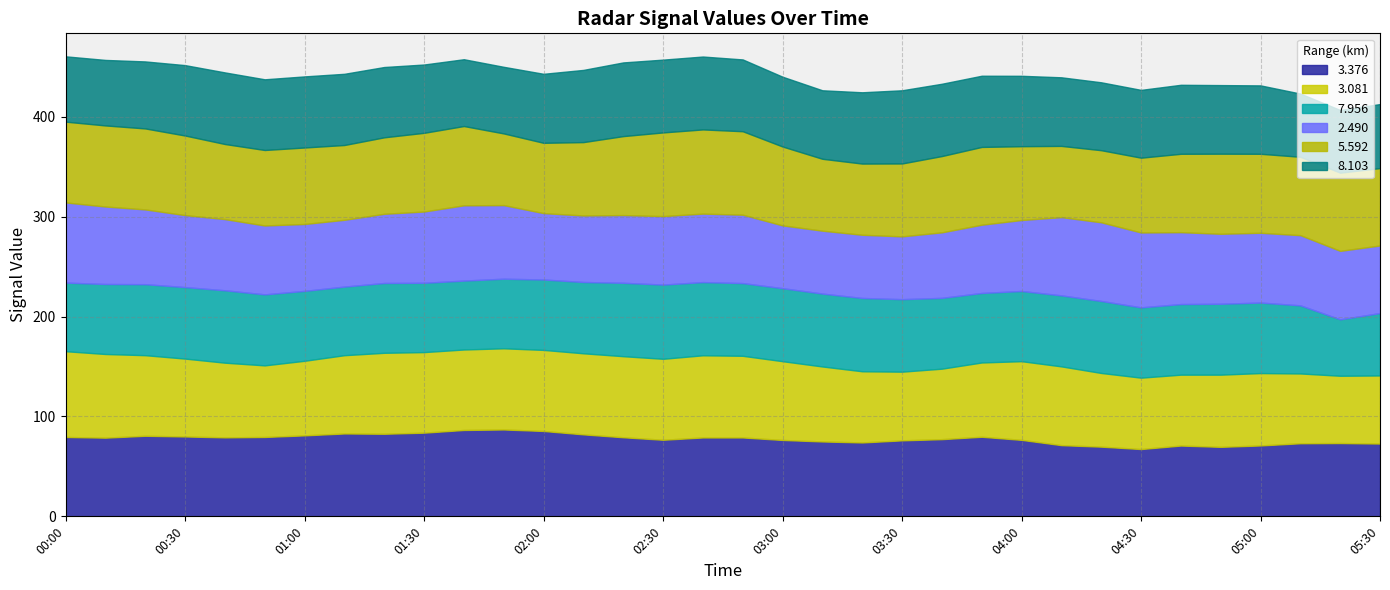

What is the spread (max minus min) of values at 2011/02/04 01:20?

13.4